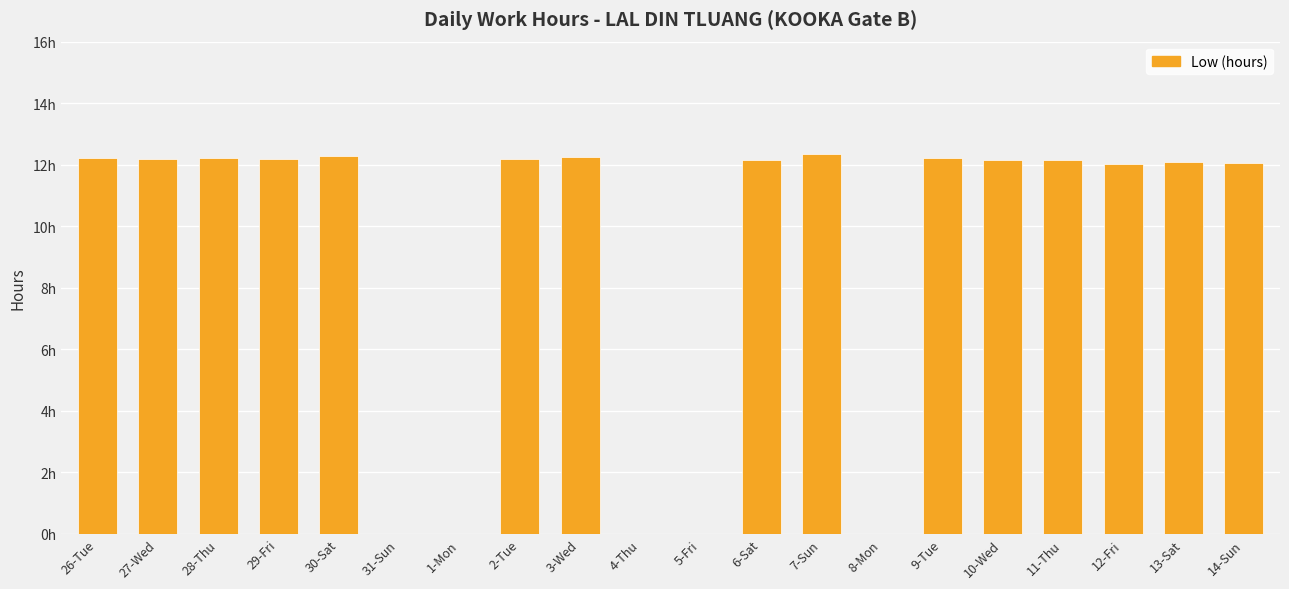

Reading left to right, list all the values displayed in this chart.

12.2	12.2	12.2	12.2	12.3	0.0	0.0	12.2	12.2	0.0	0.0	12.1	12.4	0.0	12.2	12.1	12.1	12.0	12.1	12.1